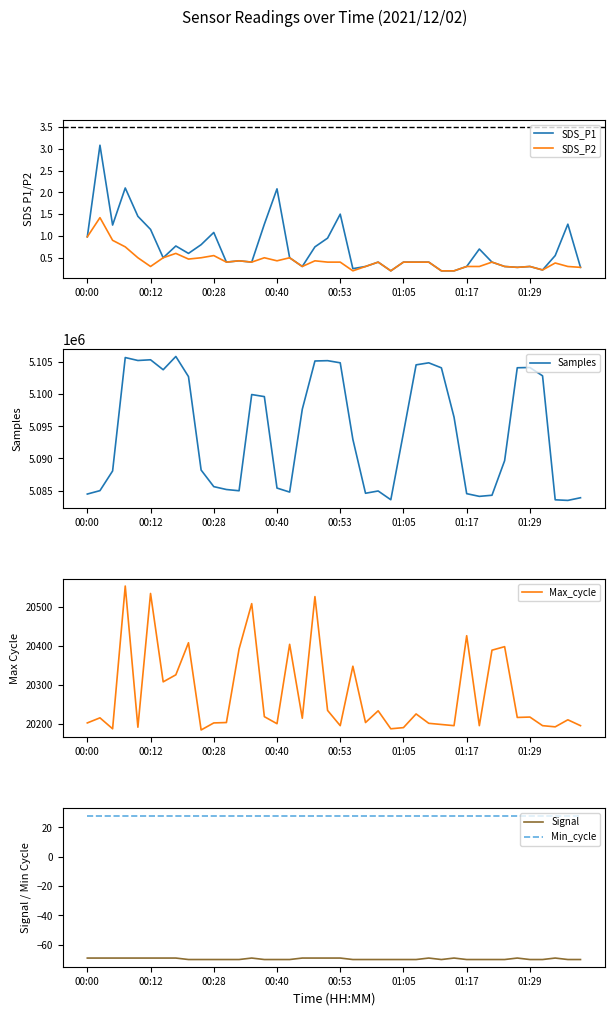

Which category has the lowest value across all series?

8